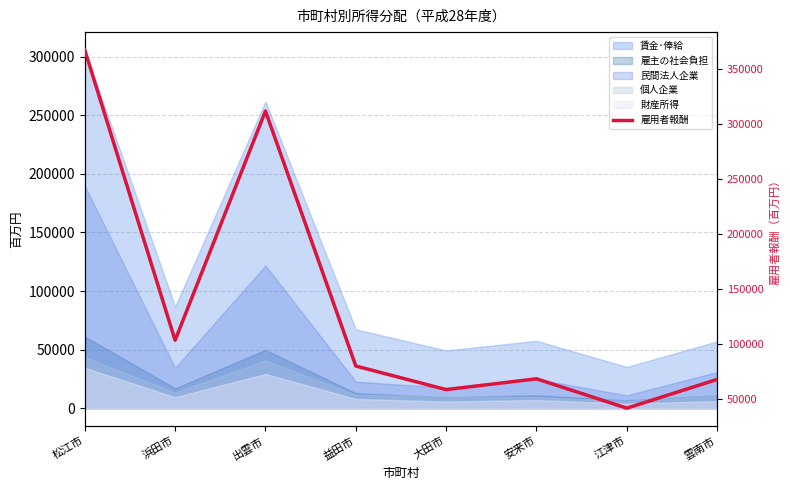

What is the difference between the second highest and second lowest values?

252858